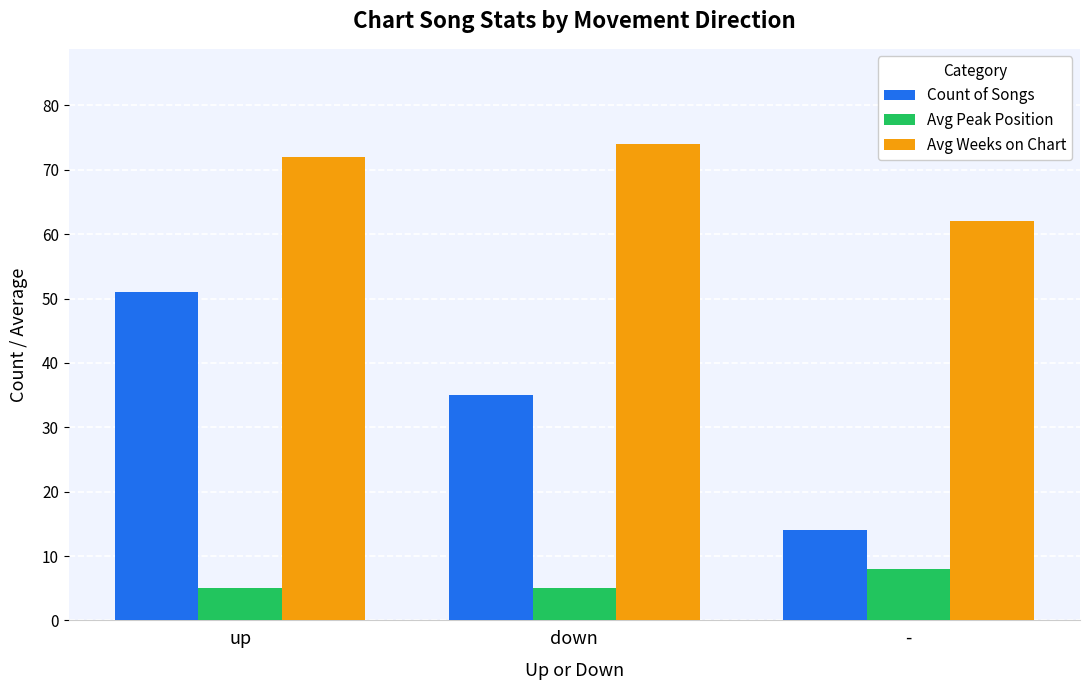

Reading left to right, what are all the values shown in this chart?

Count of Songs: 51	35	14
Avg Peak Position: 5	5	8
Avg Weeks on Chart: 72	74	62